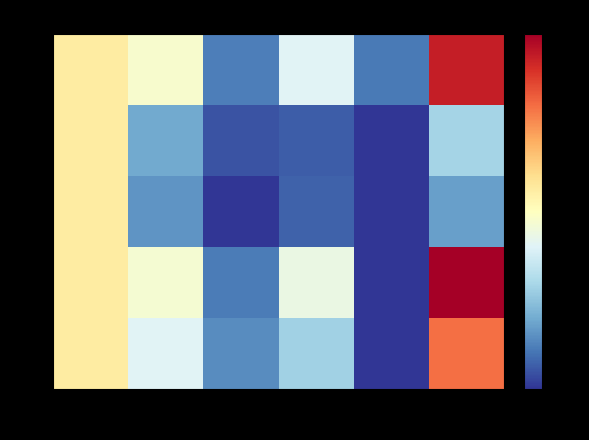

Reading left to right, extract all data points from this chart.

尚学良: B基本工资=0.1	I基本工资=-0.0	I绩效奖金=-0.8	I加班费=-0.2	E社保=-0.8	实发工资=0.9
俞伟德: B基本工资=0.1	I基本工资=-0.6	I绩效奖金=-0.9	I加班费=-0.9	E社保=-1.0	实发工资=-0.4
张进贵: B基本工资=0.1	I基本工资=-0.7	I绩效奖金=-1.0	I加班费=-0.9	E社保=-1.0	实发工资=-0.6
谢振华: B基本工资=0.1	I基本工资=-0.1	I绩效奖金=-0.8	I加班费=-0.1	E社保=-1.0	实发工资=1.0
袁波: B基本工资=0.1	I基本工资=-0.2	I绩效奖金=-0.7	I加班费=-0.4	E社保=-1.0	实发工资=0.6